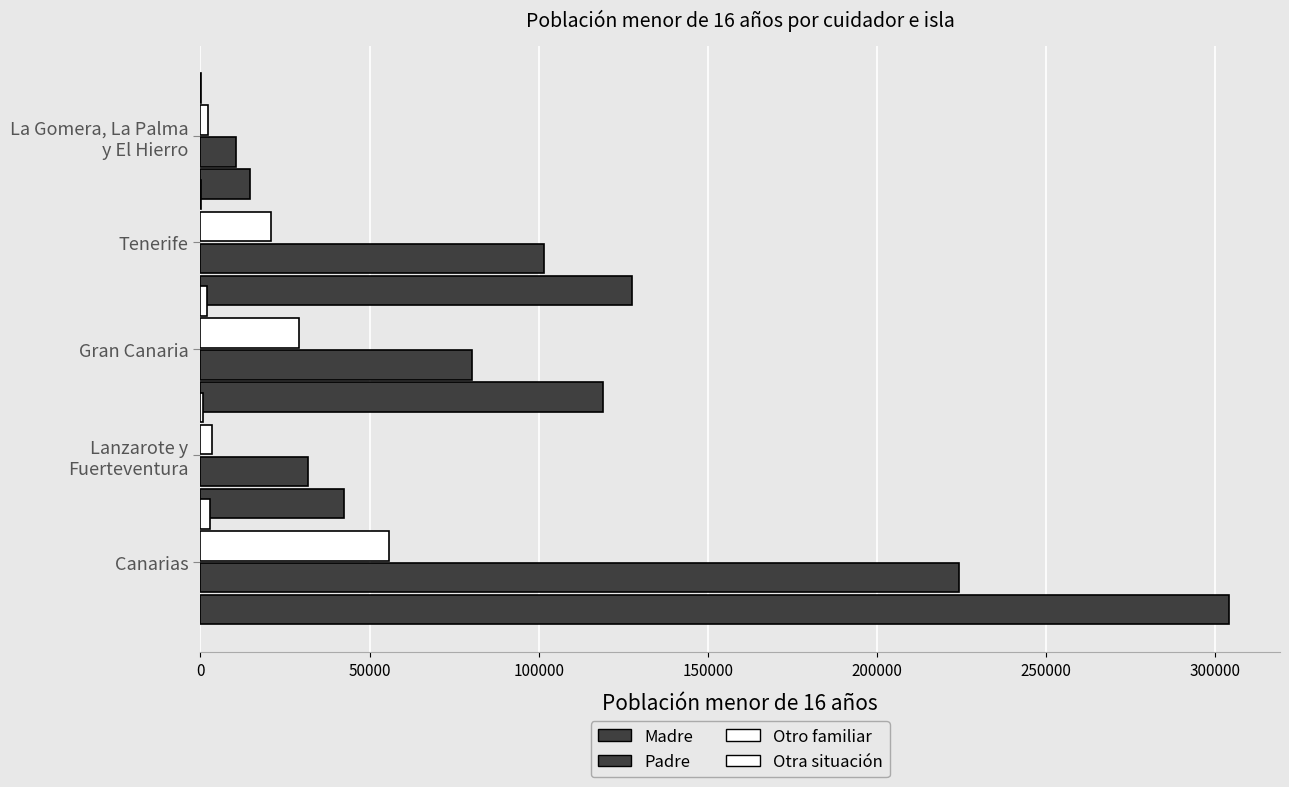

What is the maximum value for Otra situación?

2909